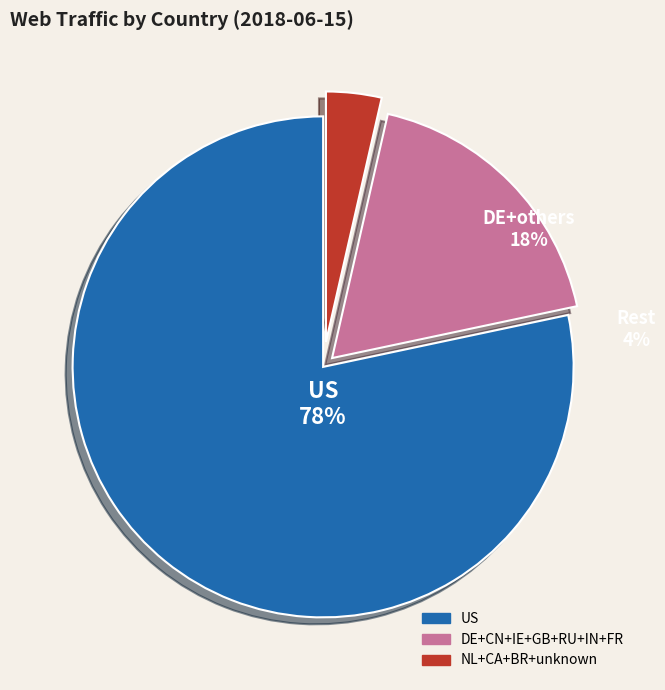

To the nearest percent, what is the combined percentage of BR and IE?

4%